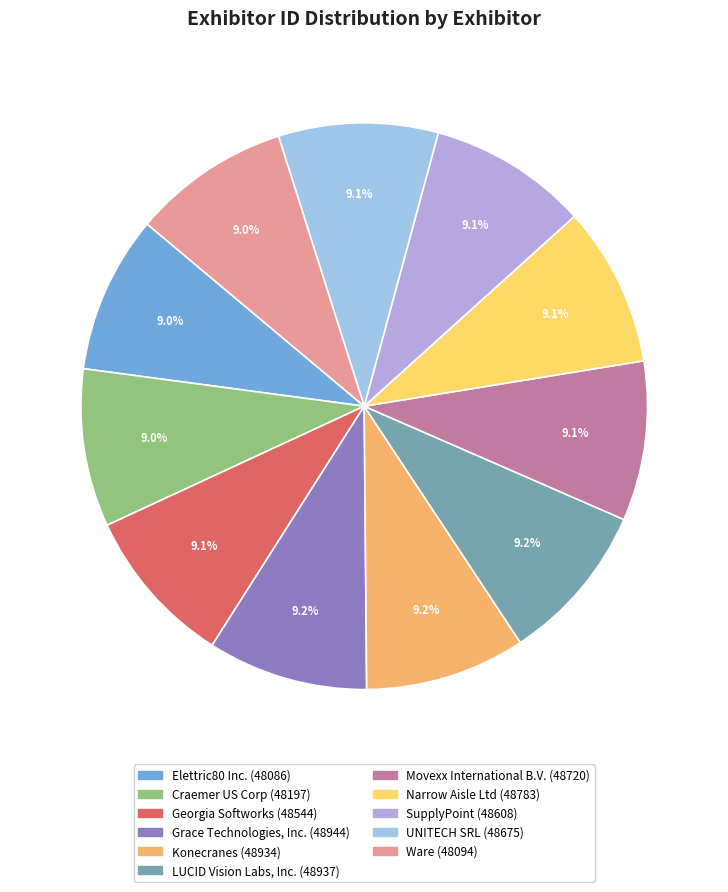

Is it true that LUCID Vision Labs, Inc. is 9% of the pie?

True